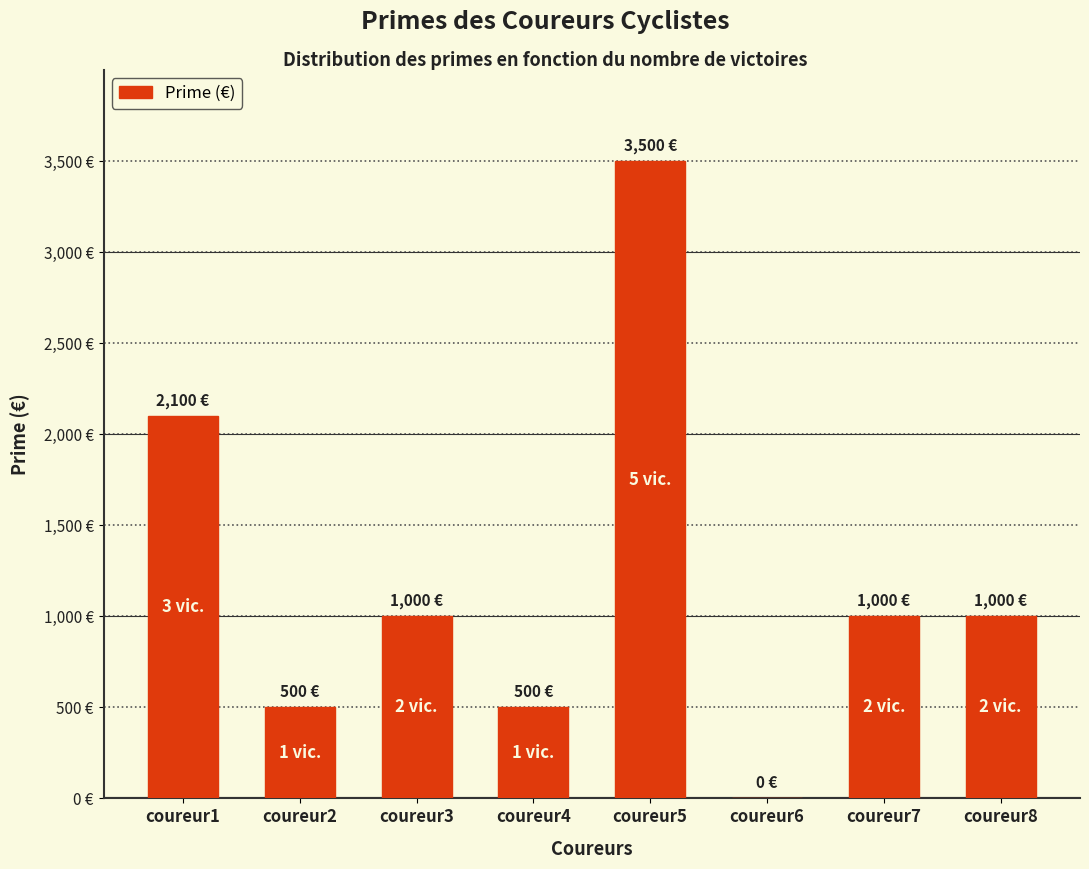

At which label is the value closest to 1750?

coureur1